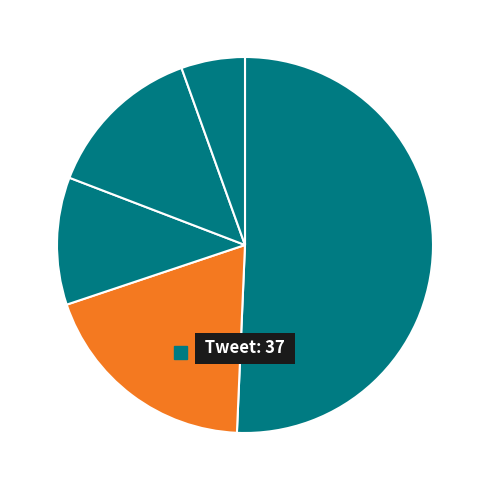

Between Tweet and MentionsInRetweet, which is larger?

Tweet